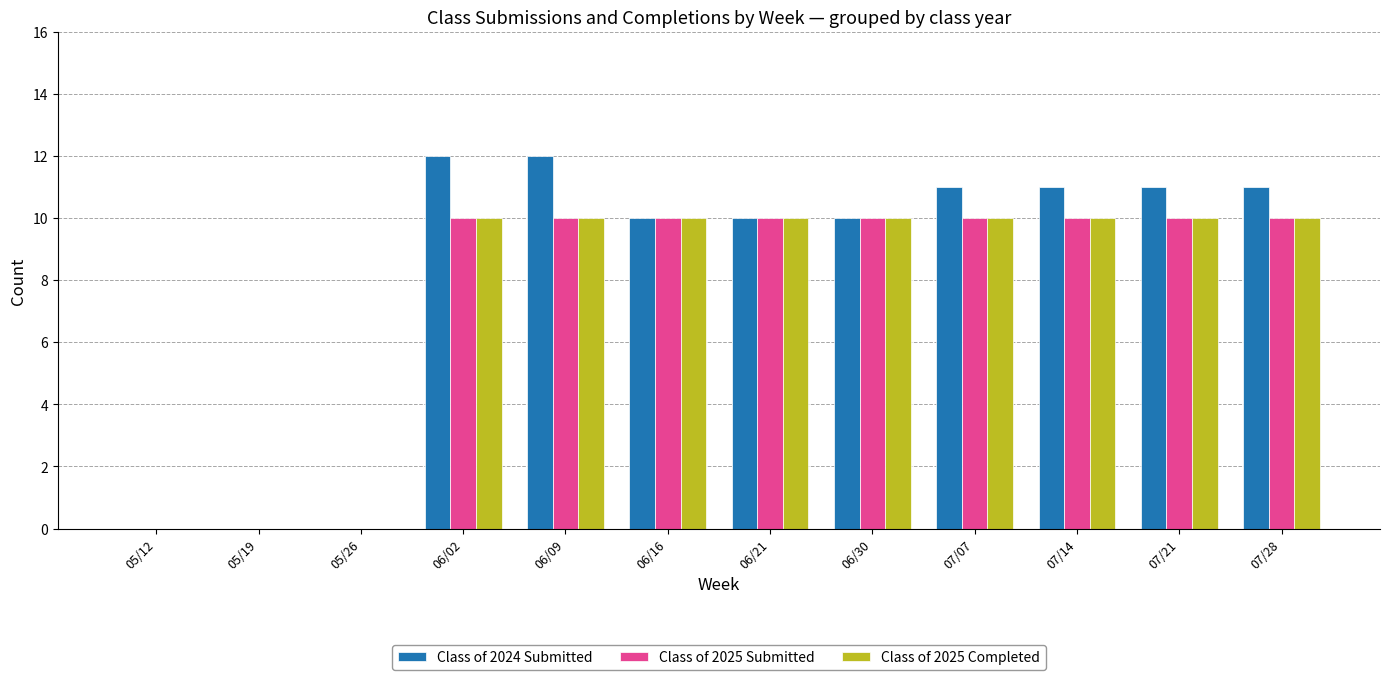

What is the average value of the Class of 2024 Submitted series?

8